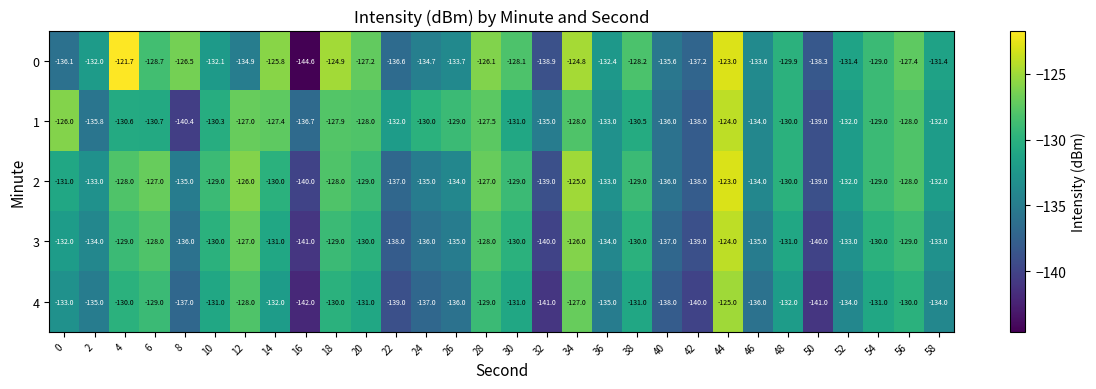

True or false: 4 has a value of -82.2 at 4.

False